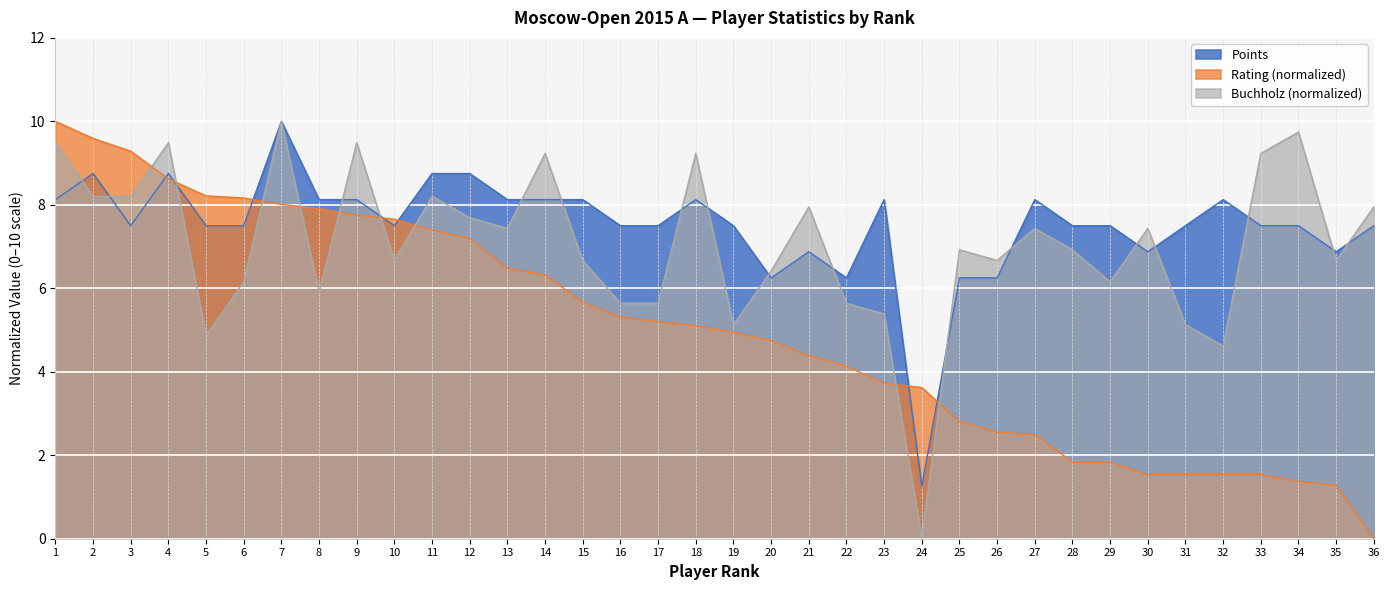

Where do Rating and Points first cross each other?

3 and 4